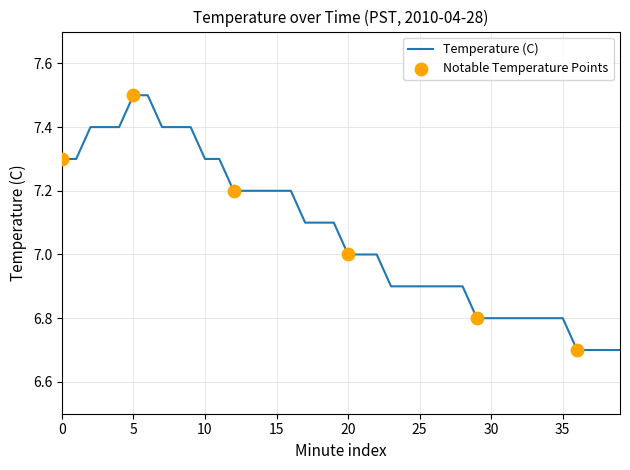

What is the difference between the maximum and minimum values?

0.8